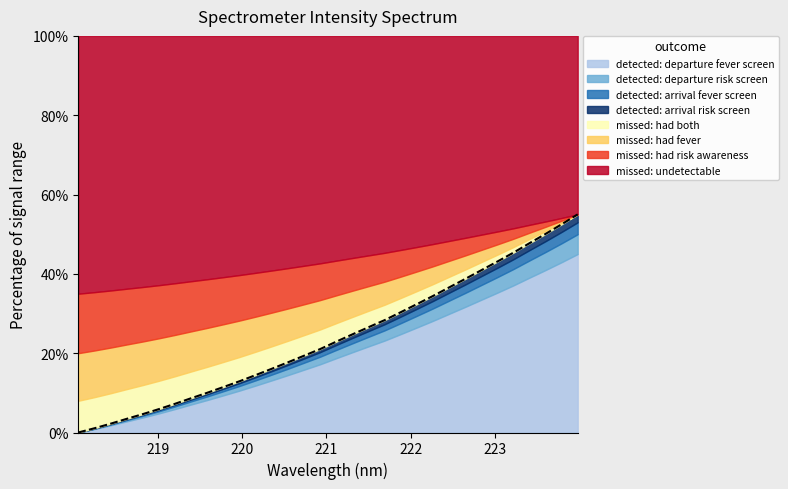

At which label is the value closest to 0?

218.0596